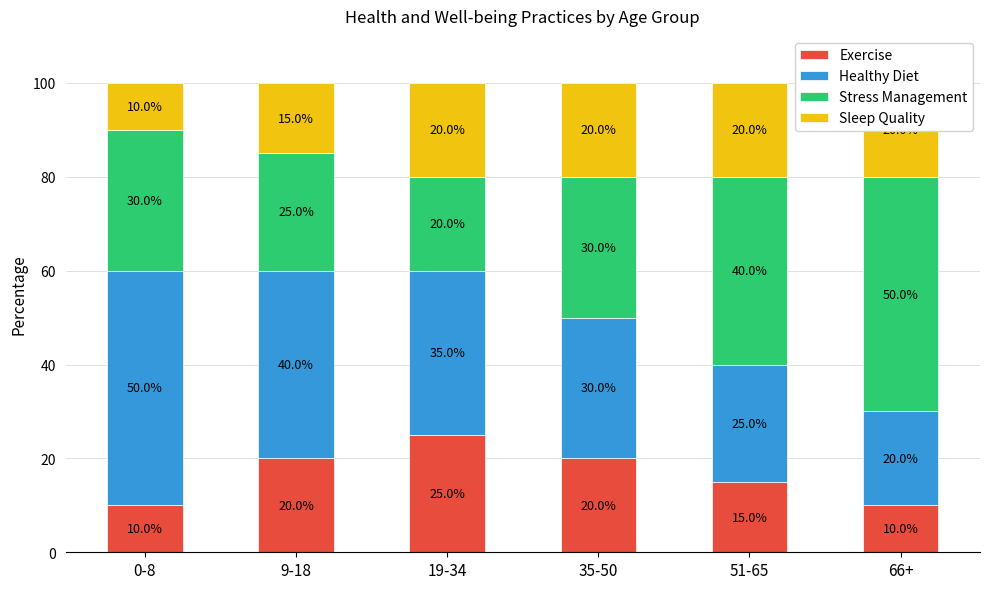

Reading left to right, what are all the values shown in this chart?

Exercise: 10	20	25	20	15	10
Healthy Diet: 50	40	35	30	25	20
Stress Management: 30	25	20	30	40	50
Sleep Quality: 10	15	20	20	20	20